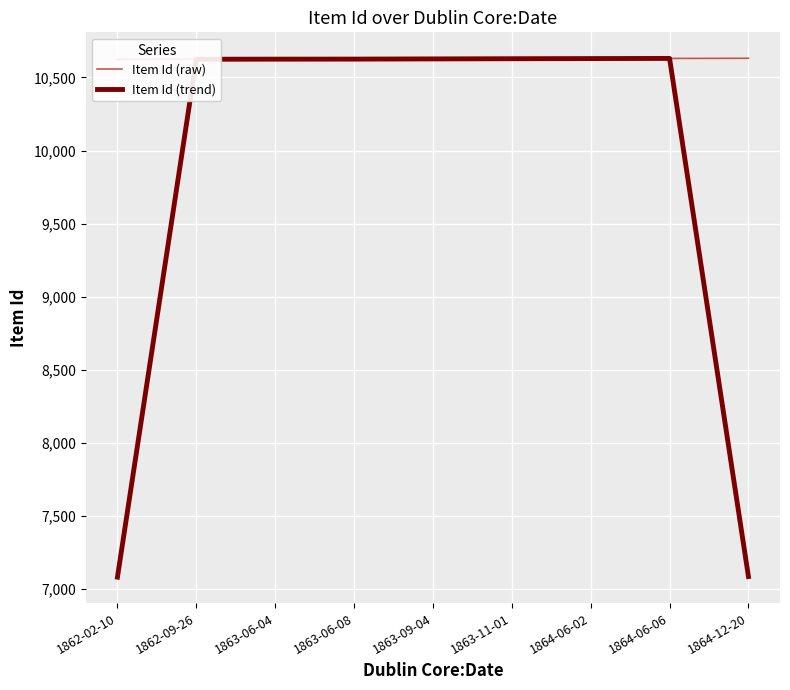

True or false: Item Id (trend) has more than 2 points higher than both neighbors.

False